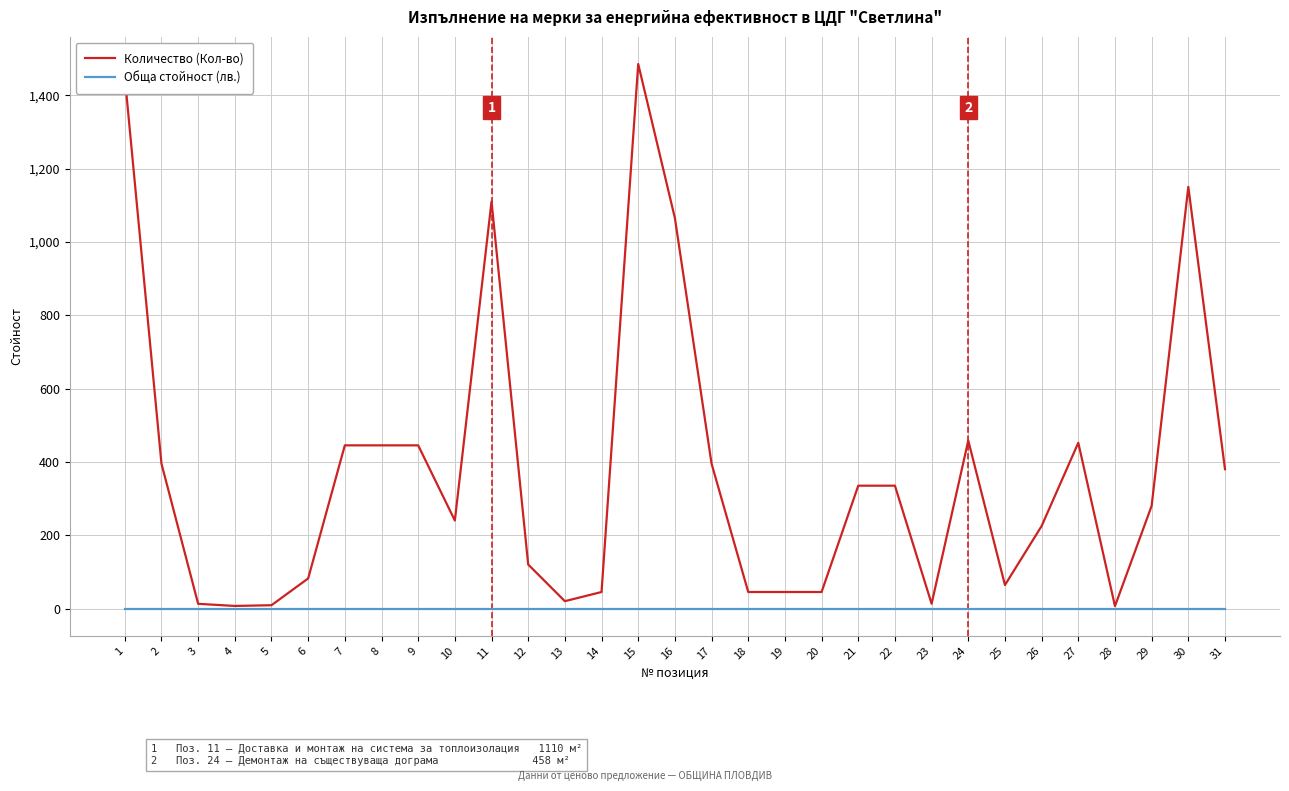

At which label does Количество (Кол-во) first exceed 280?

1